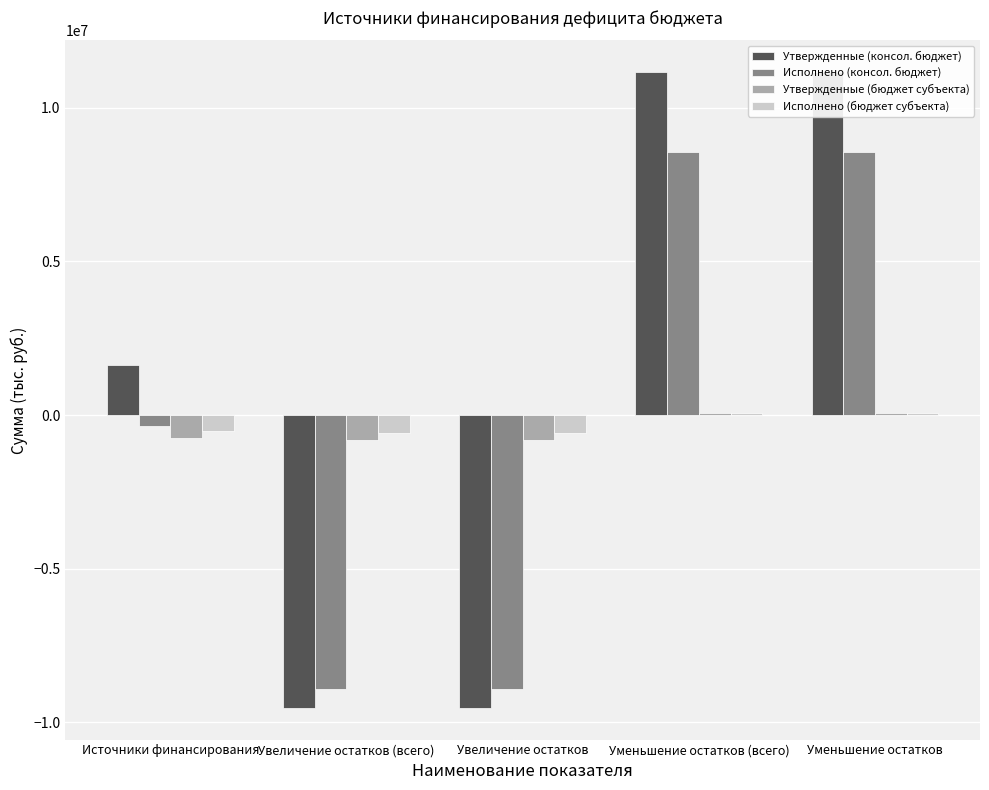

What is the average value of the Утвержденные (бюджет субъекта) series?

-441010.2